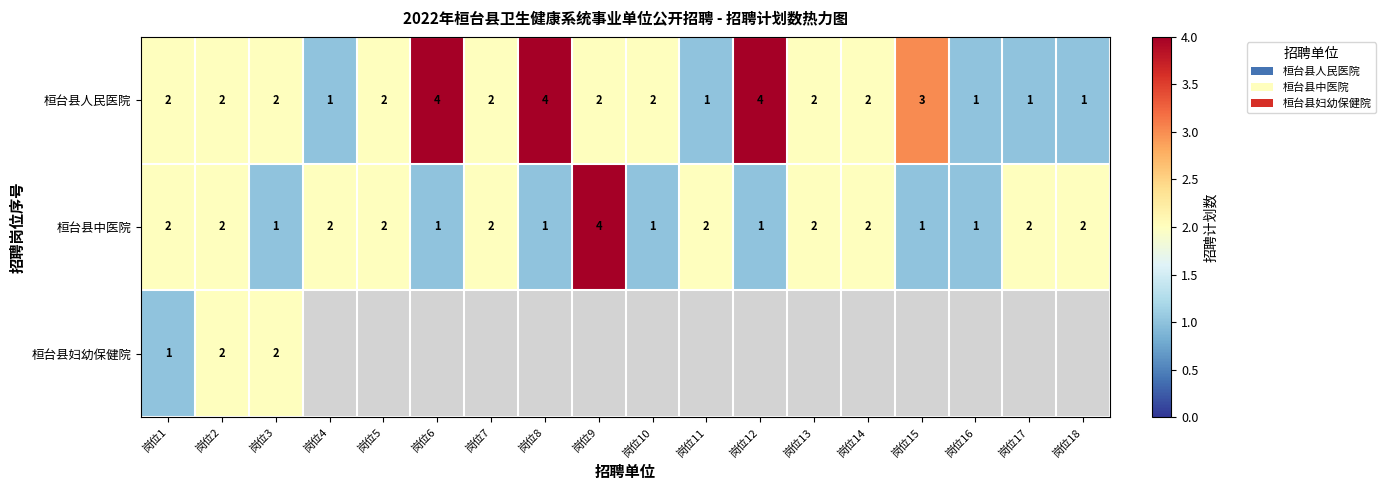

At how many categories does at least one series exceed 1?

17